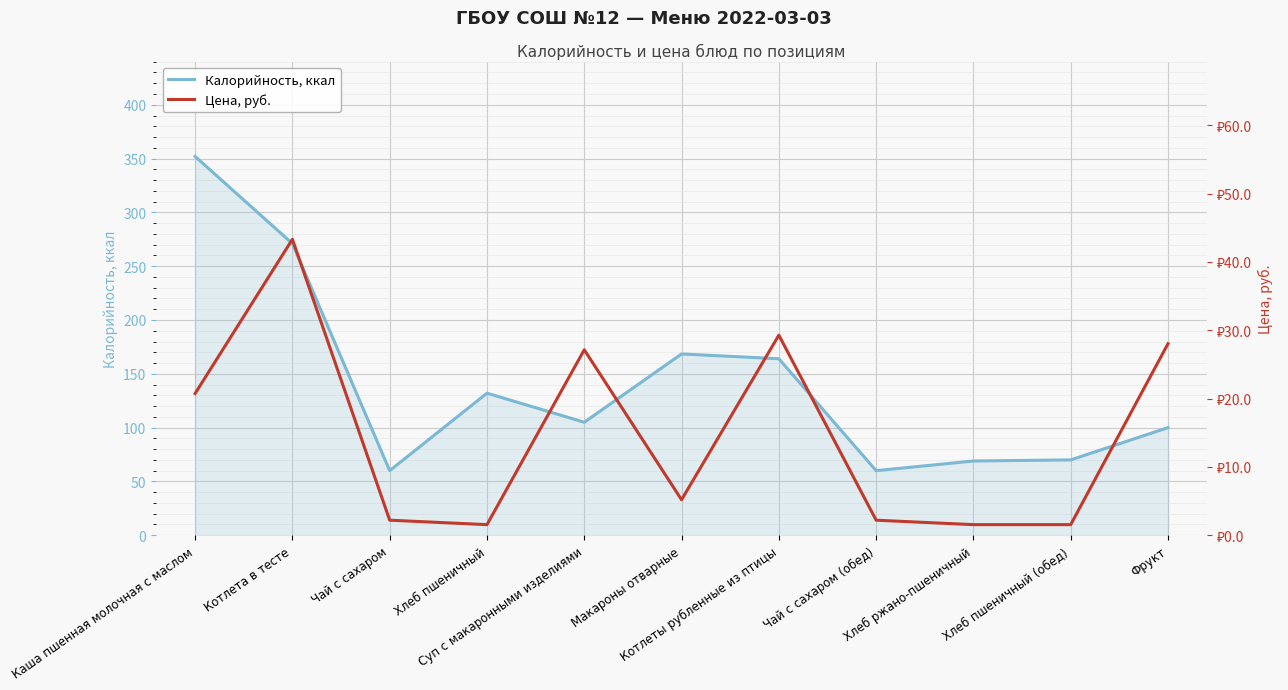

How many categories are shown in the chart?

11